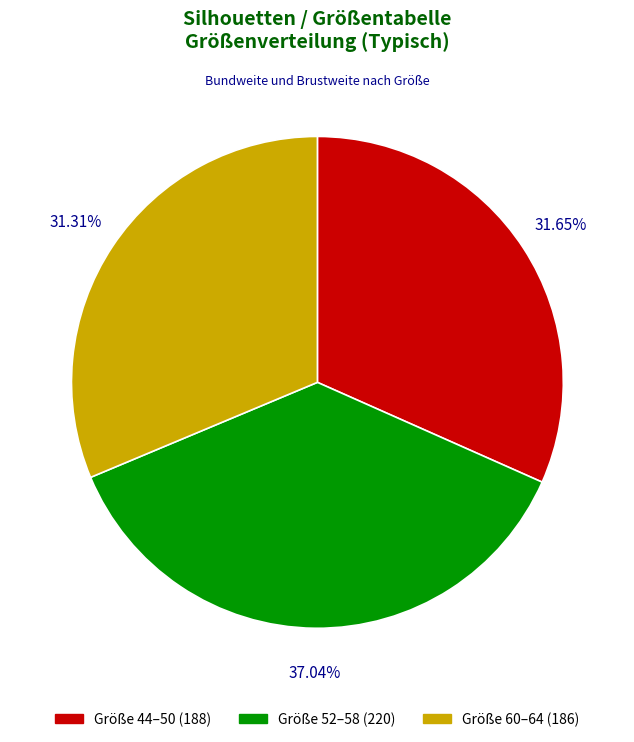

Is there any slice that represents more than half of the pie?

No